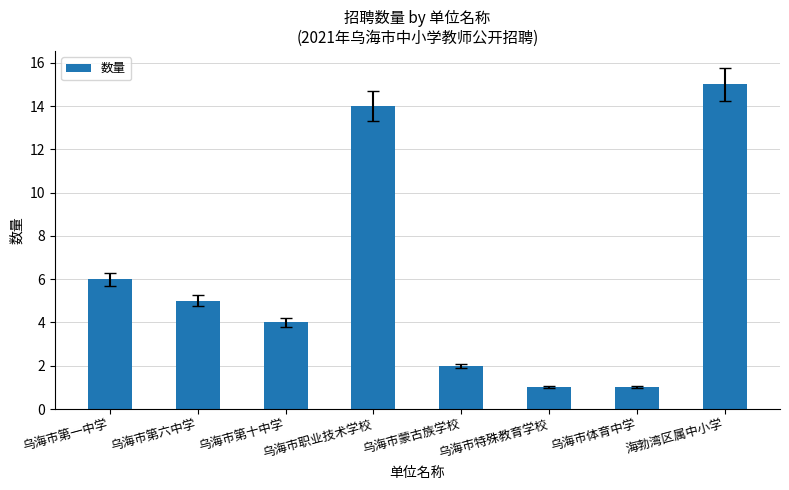

Reading left to right, transcribe all the data shown in this chart.

乌海市第一中学=6	乌海市第六中学=5	乌海市第十中学=4	乌海市职业技术学校=14	乌海市蒙古族学校=2	乌海市特殊教育学校=1	乌海市体育中学=1	海勃湾区属中小学=15